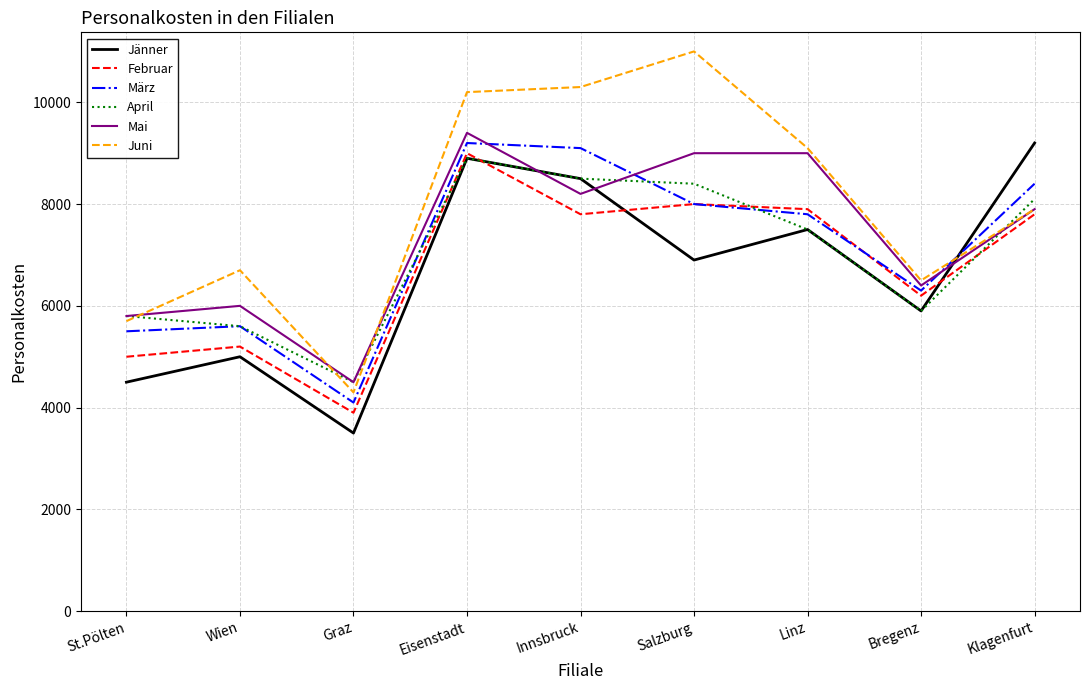

Which series changed the most between Graz and Salzburg?

Juni